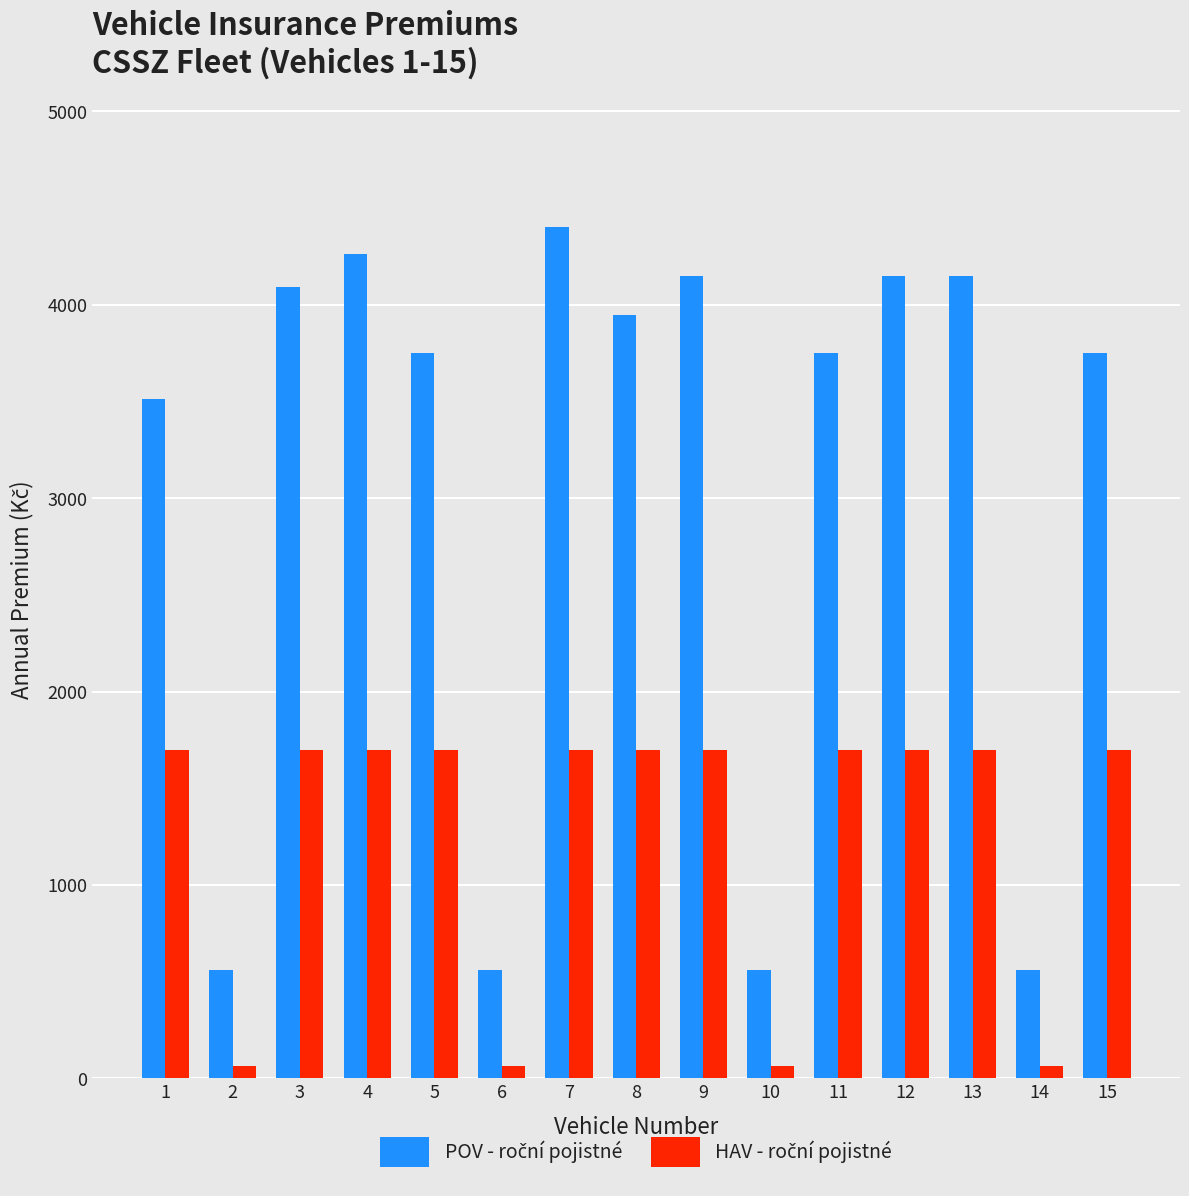

What is the greatest value displayed?

4400